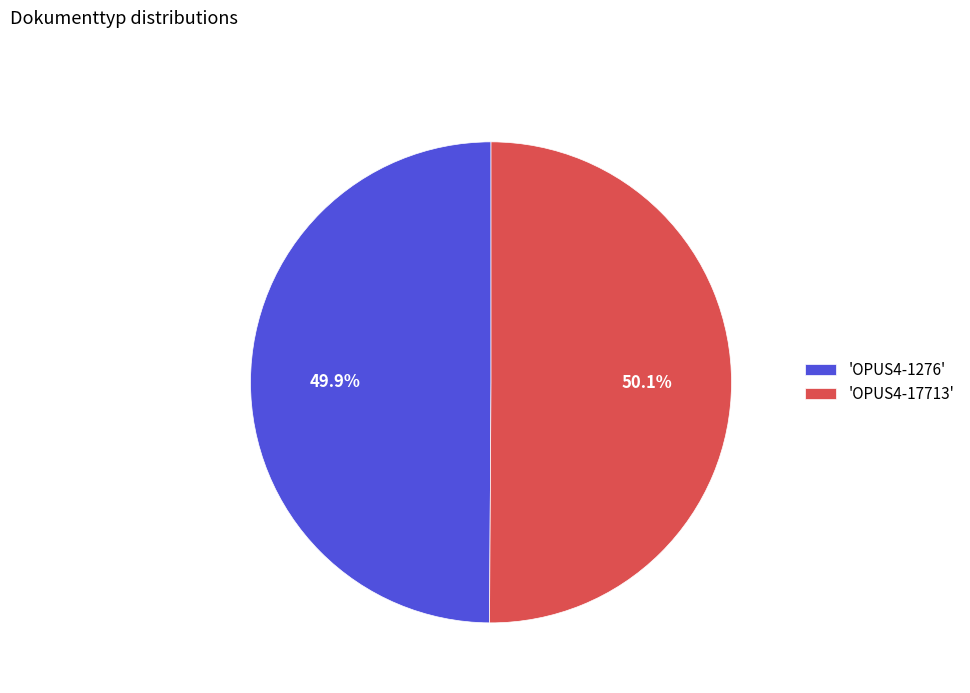

Approximately how many times larger is the value at 'OPUS4-1276' compared to 'OPUS4-17713'?

1.0